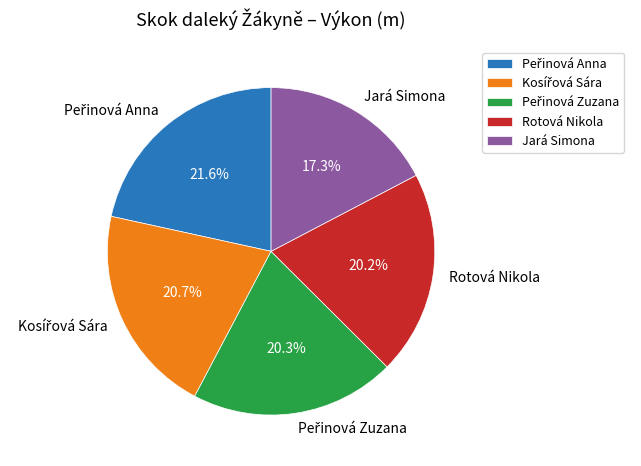

How many slices are in this pie chart?

5